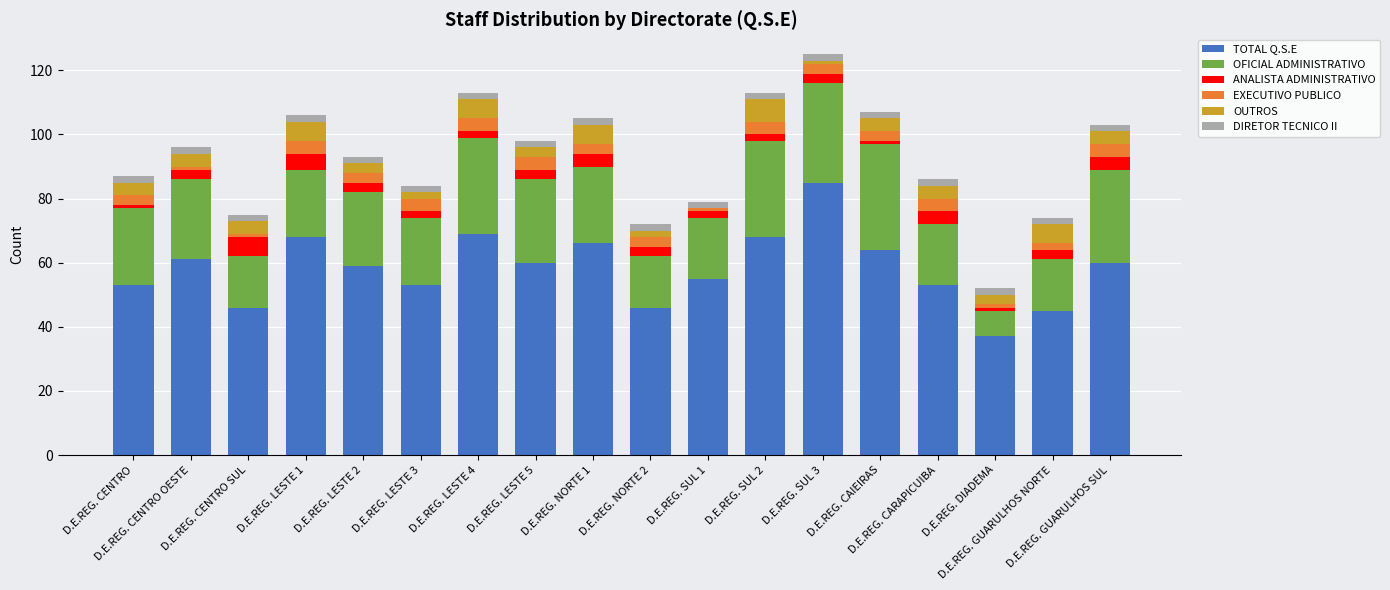

How many series are shown in this chart?

6